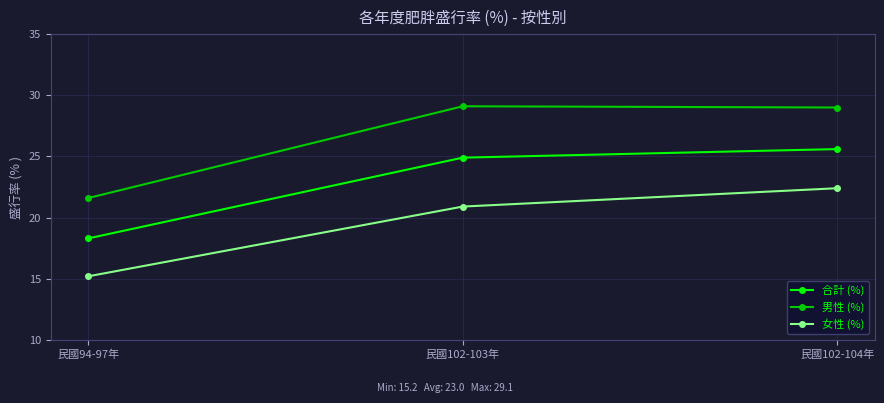

What is the value of the 男性 (%) point at the 3rd from the left?

29.0